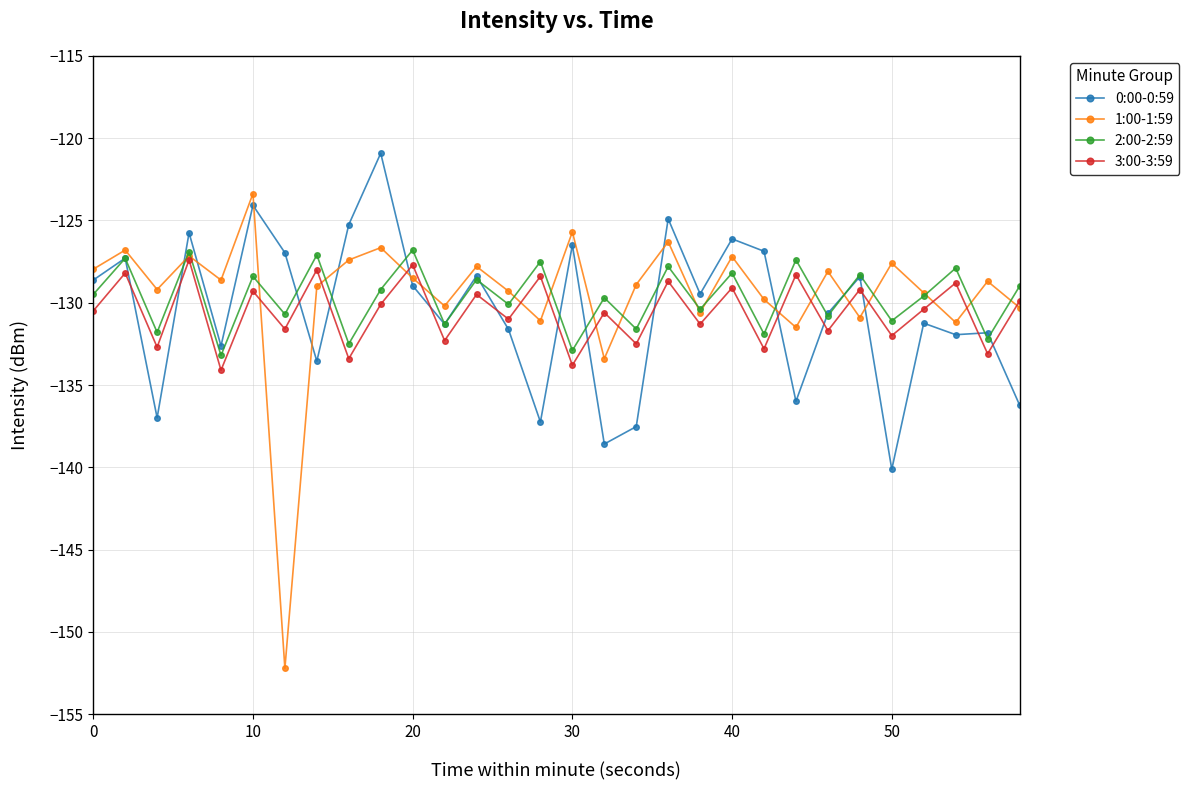

True or false: 2:00-2:59 has more than 1 interior local peaks.

True